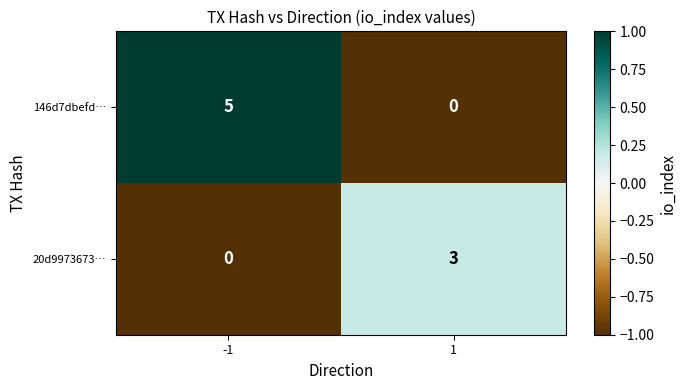

Reading left to right, what are all the values shown in this chart?

146d7dbefd…: -1=5	1=0
20d9973673…: -1=0	1=3